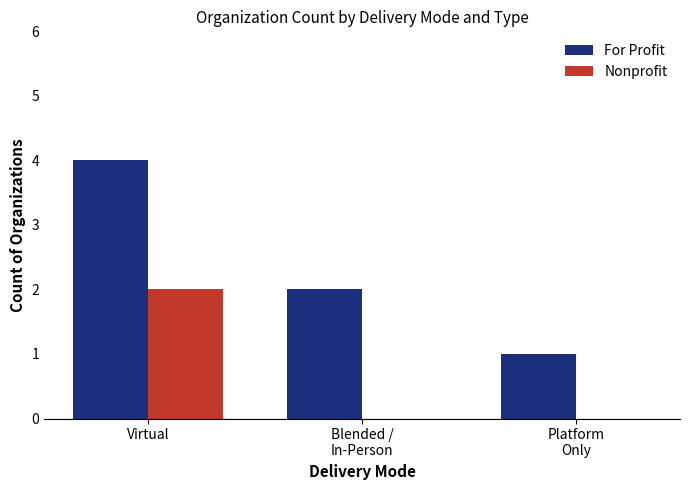

Between Virtual and Platform
Only, which series saw the biggest shift?

For Profit